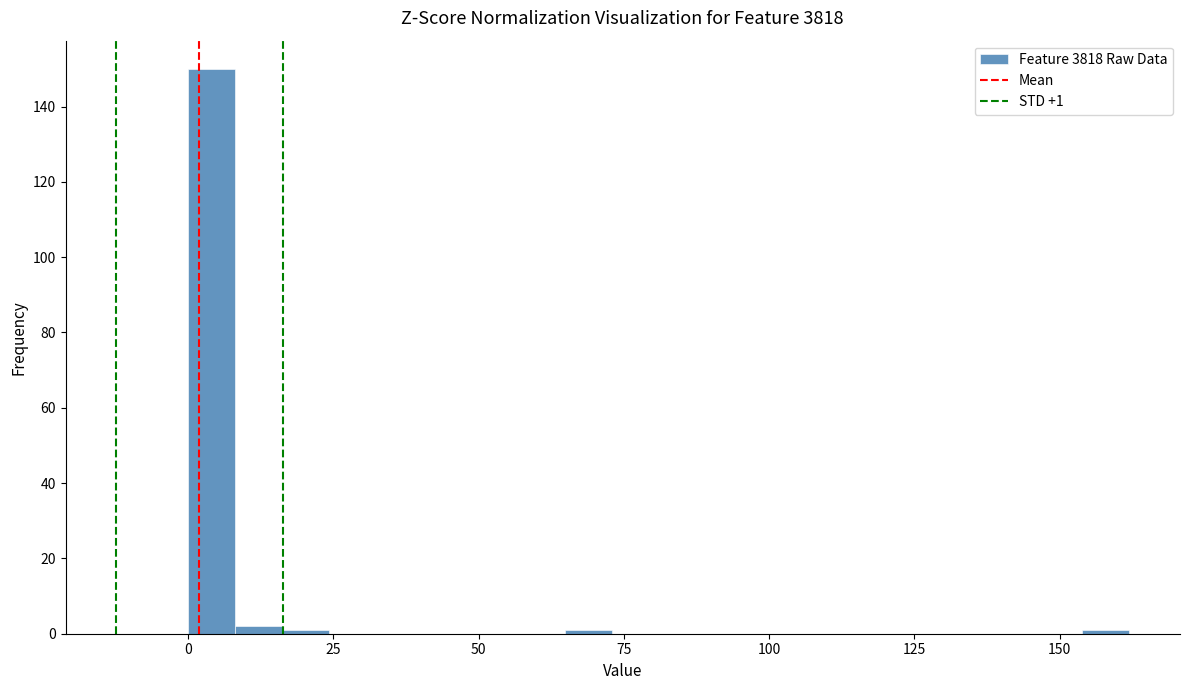

Around what value on the x-axis is the tallest bar? Give the approximate position of its centre, as read against the axis.

5